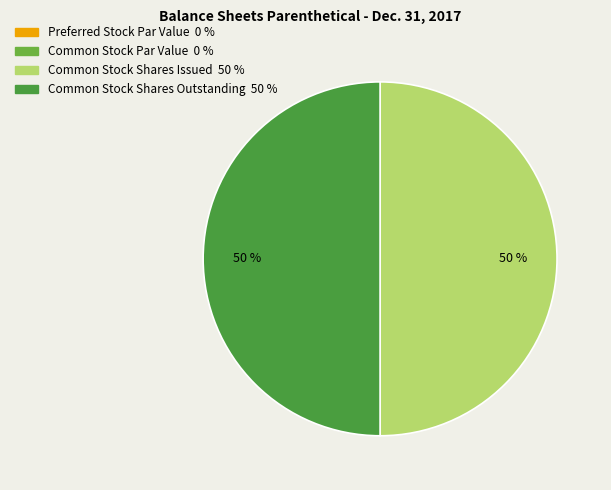

To the nearest percent, what is the average slice percentage?

25%